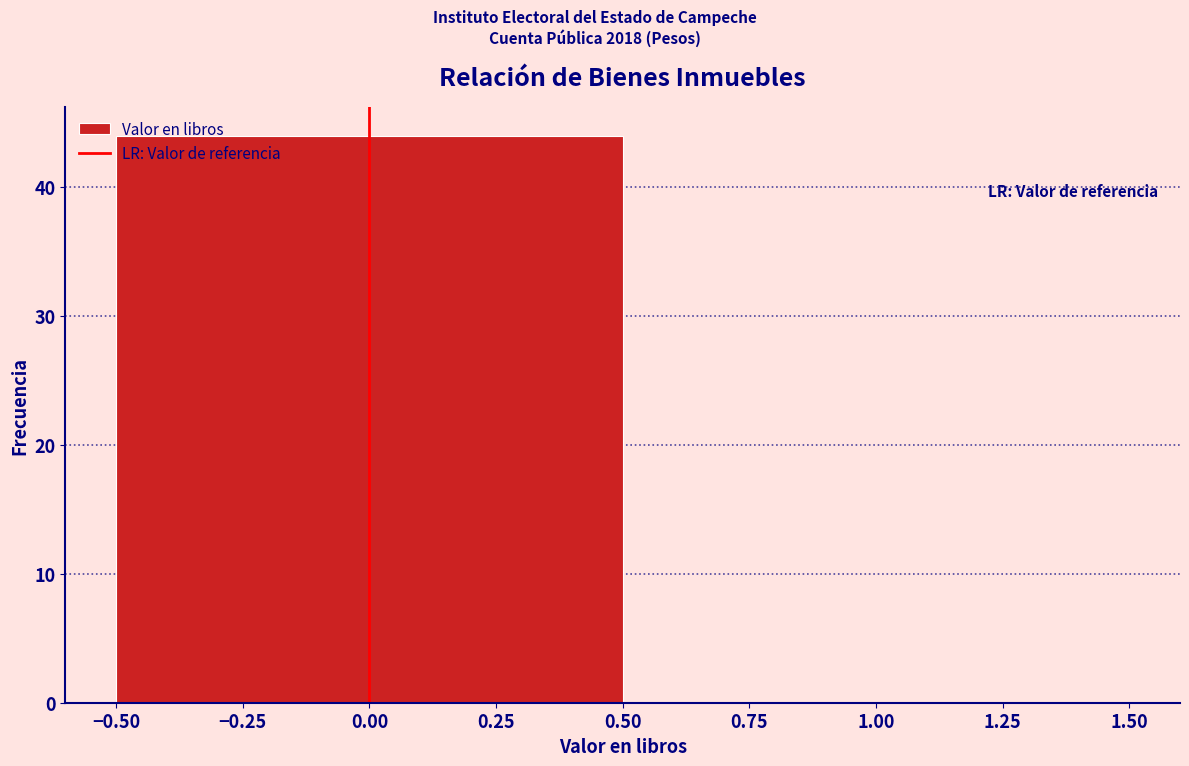

Reading left to right, list every bar in this chart as the range it spans on the x-axis followed by its height. The values are not printed on the chart, so give them approximately, as read against the axis.

-0.50 to 0.50: 44
0.50 to 1.50: 0